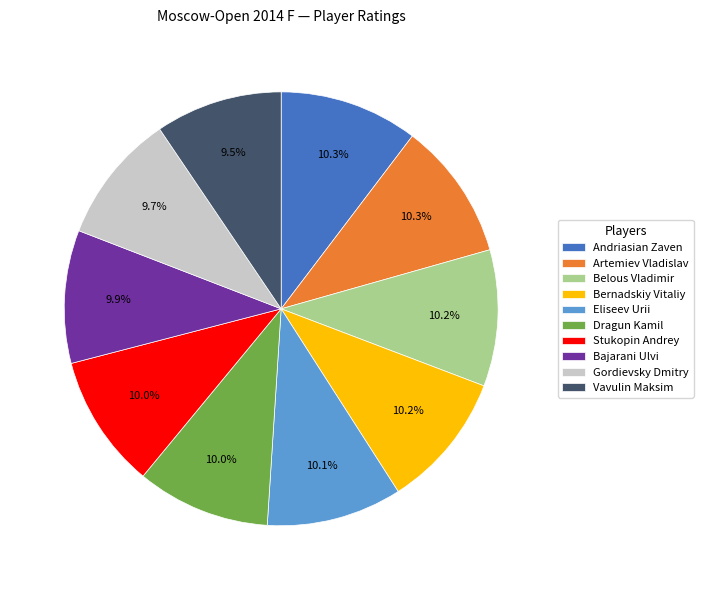

What is the ratio of the value at Stukopin Andrey to the value at Bernadskiy Vitaliy?

1.0